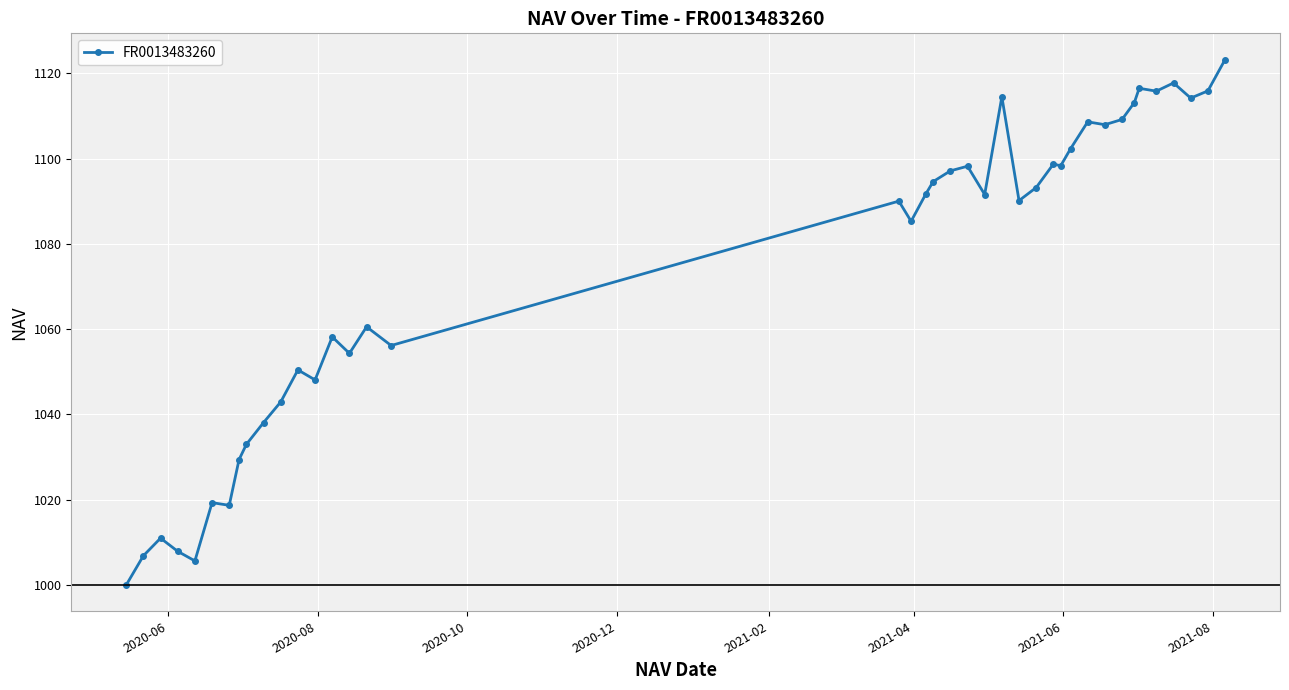

How many lines are shown in the chart?

1